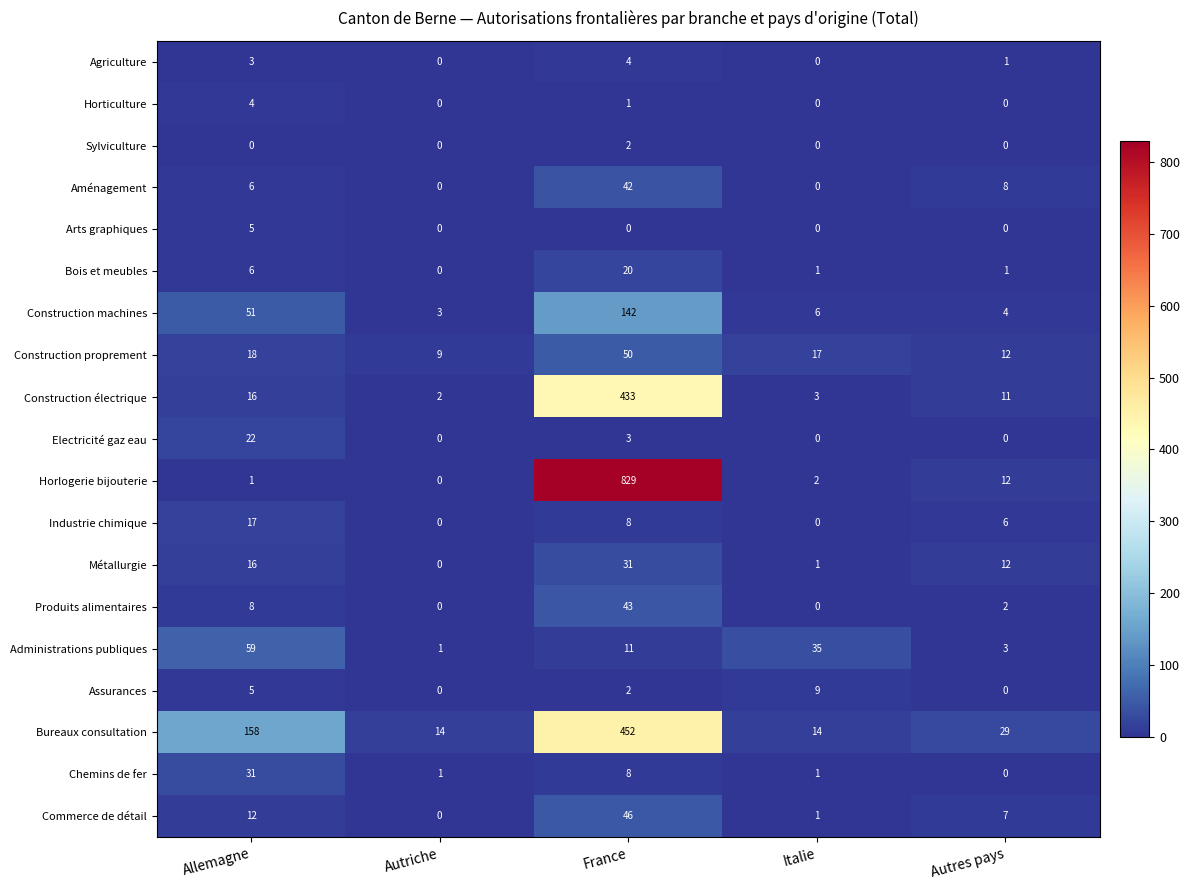

How many data points in Aménagement are less than 6?

2